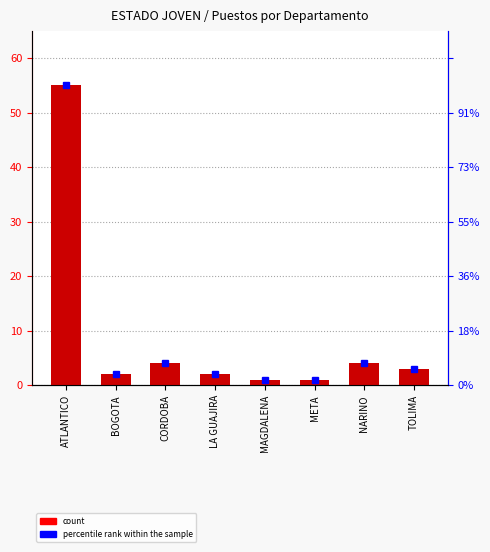

Reading left to right, list all the values displayed in this chart.

PUESTOS DE TRABAJO: 55	2	4	2	1	1	4	3
percentile rank within the sample: 55	2	4	2	1	1	4	3